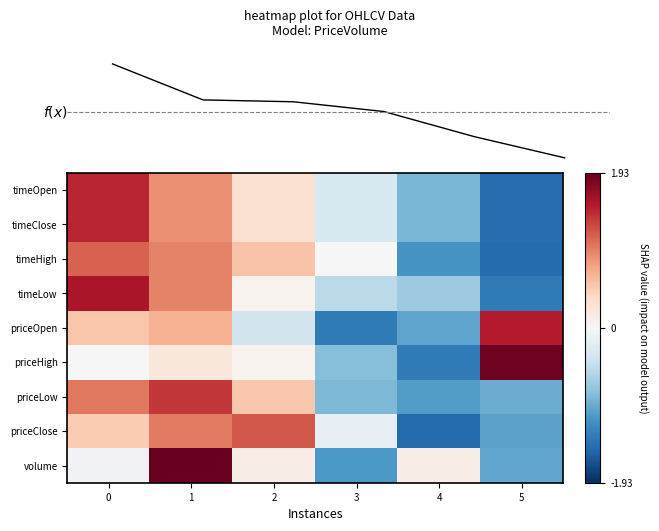

Which has a higher value, 4 or 2?

2